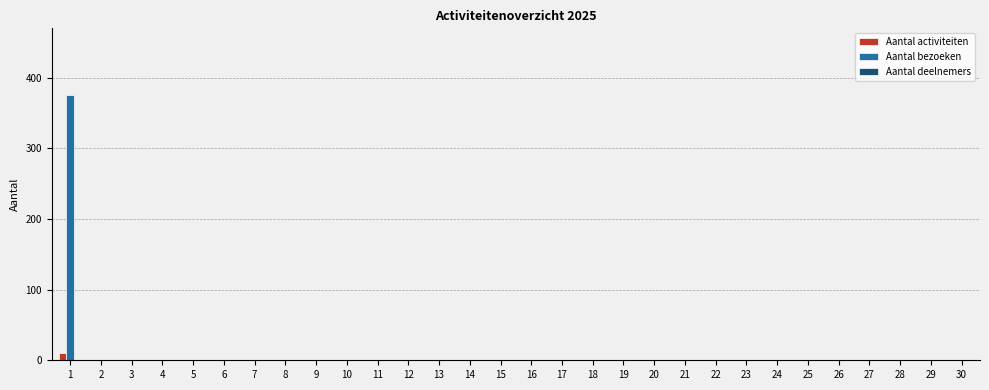

What is the sum of all Aantal bezoeken values?

375